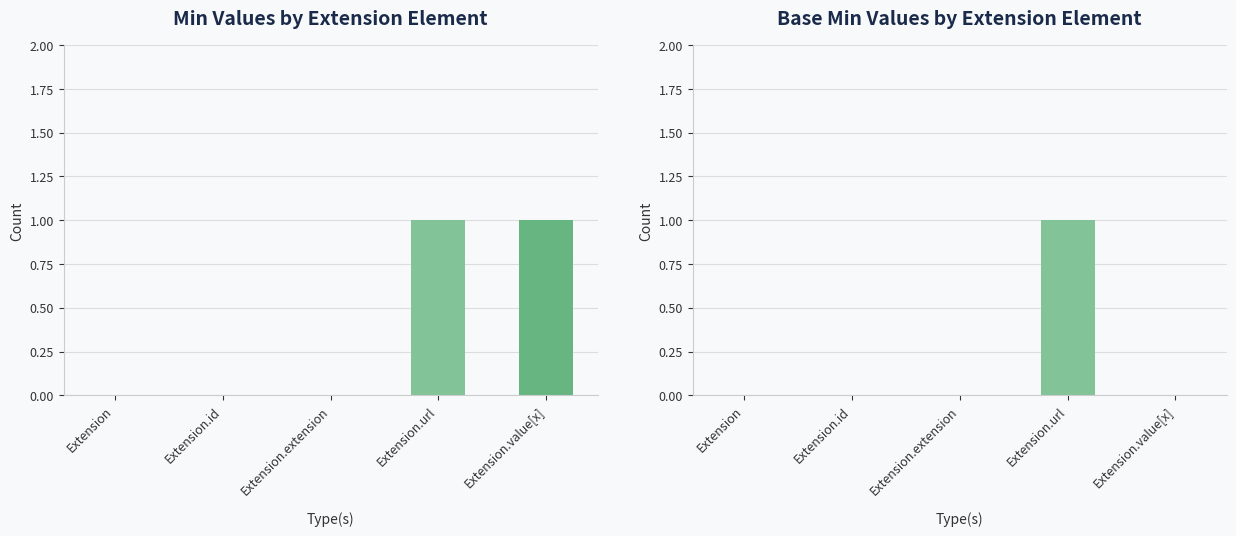

Reading left to right, list all the values displayed in this chart.

Min: Extension=0	Extension.id=0	Extension.extension=0	Extension.url=1	Extension.value[x]=1
Base Min: Extension=0	Extension.id=0	Extension.extension=0	Extension.url=1	Extension.value[x]=0